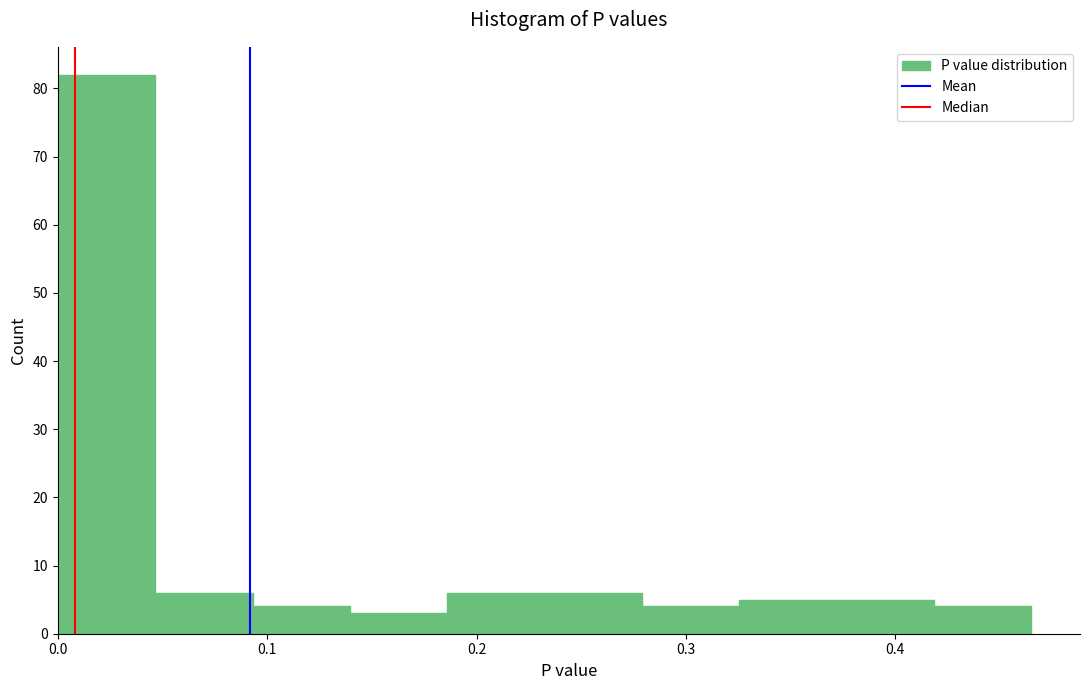

Reading left to right, list every bar in this chart as the range it spans on the x-axis followed by its height. Neither the bar edges nor the heights are printed on the chart, so give them approximately, as read against the axes.

0.00 to 0.05: 82
0.05 to 0.09: 6
0.09 to 0.14: 4
0.14 to 0.19: 3
0.19 to 0.23: 6
0.23 to 0.28: 6
0.28 to 0.33: 4
0.33 to 0.37: 5
0.37 to 0.42: 5
0.42 to 0.47: 4